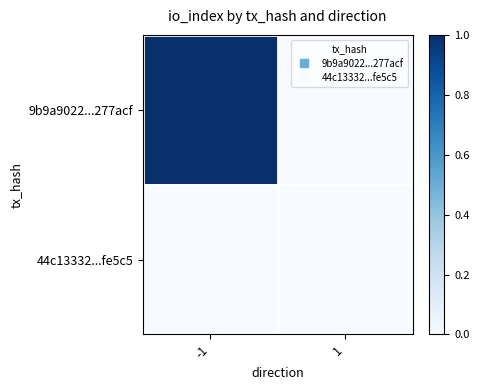

Which series has the widest spread of values?

9b9a9022...277acf